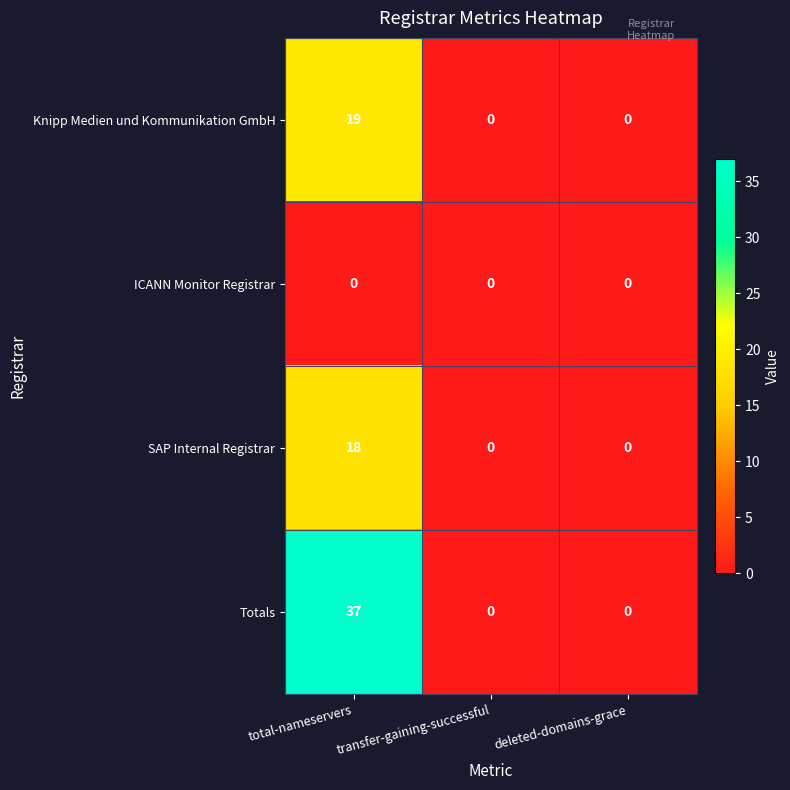

Which series has the largest range (max minus min)?

Totals